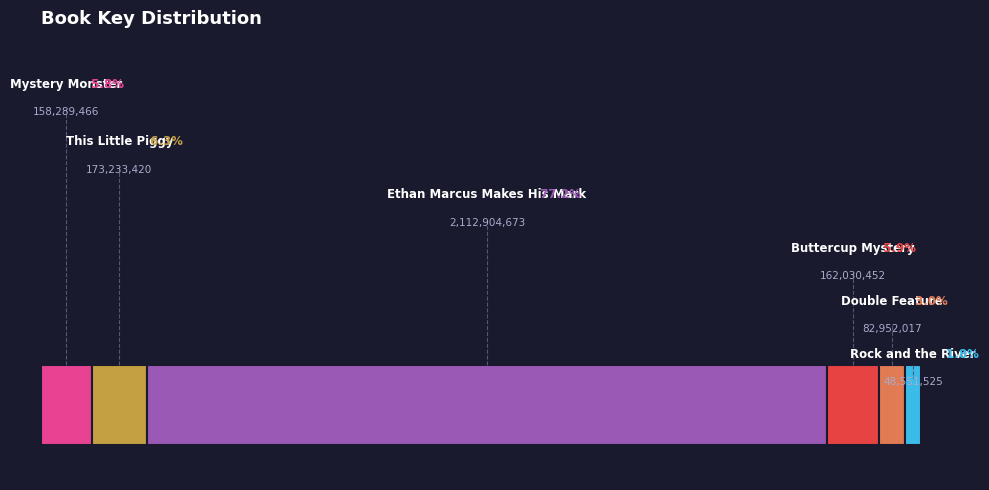

How many slices are in this pie chart?

6